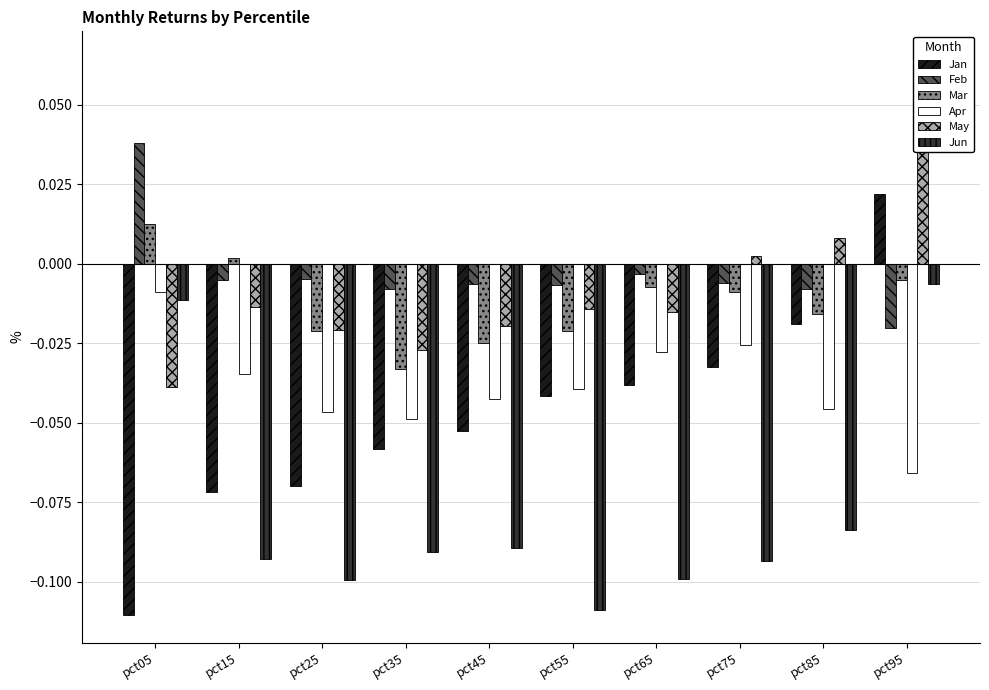

Where does the Mar series first go above 0?

pct05